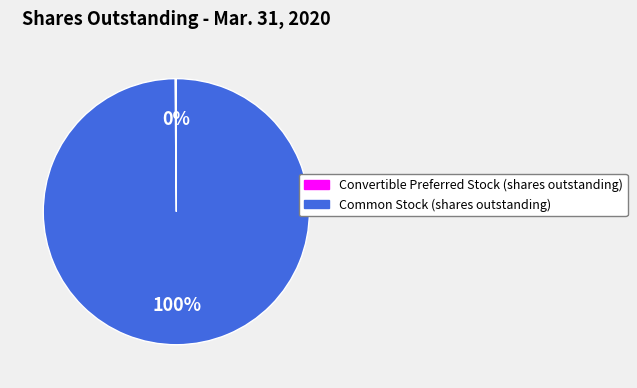

To the nearest percent, what is the average slice percentage?

50%